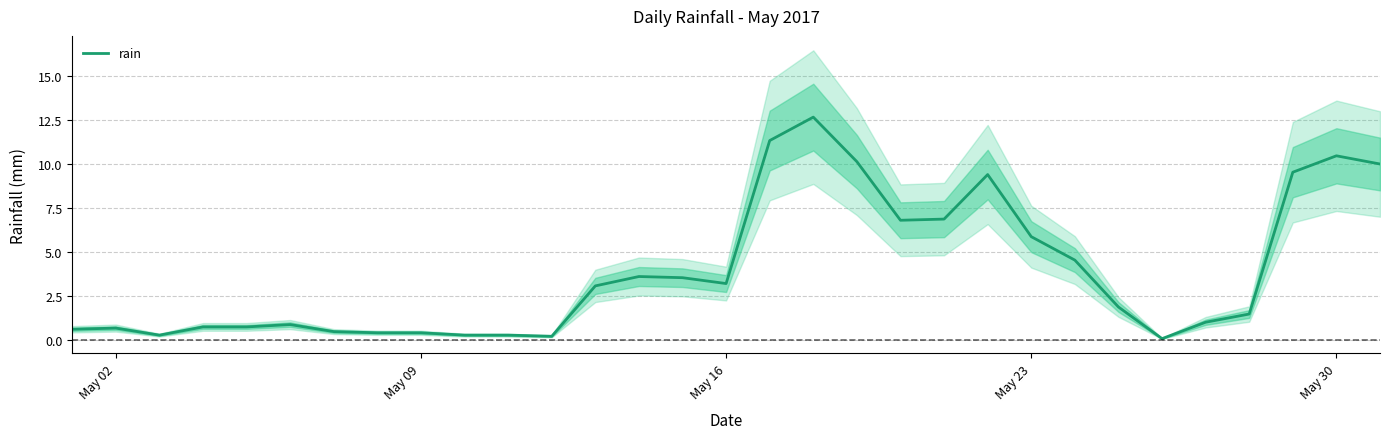

What is the highest value of the rain series?

12.7